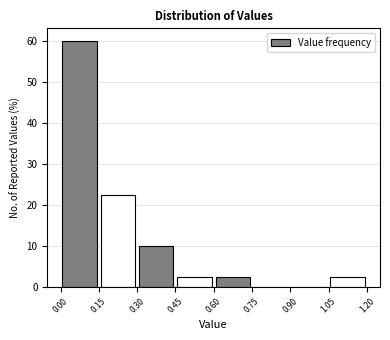

Over which range of the x-axis is the bar tallest?

0.00 to 0.15